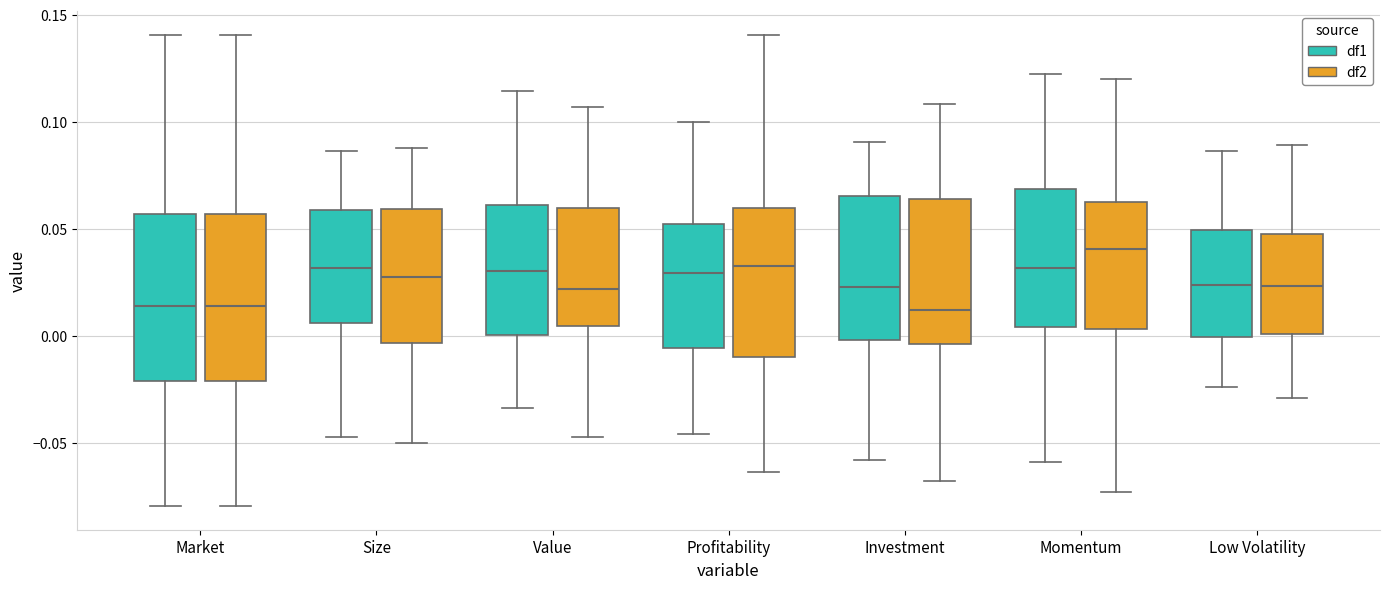

Which box's median line is the highest?

Momentum (df2)